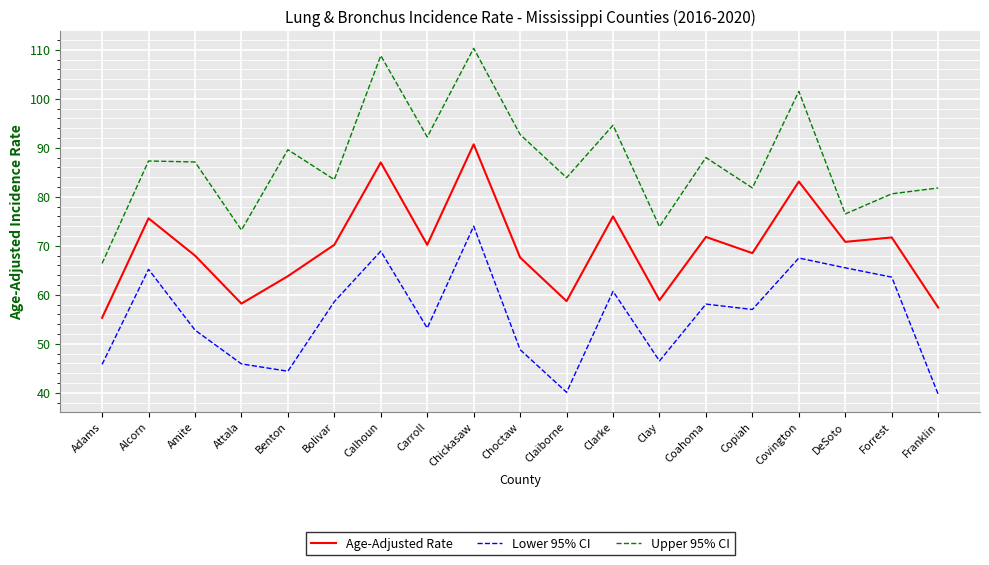

What is the difference between the second highest and minimum values in the Lower 95% CI series?

29.2